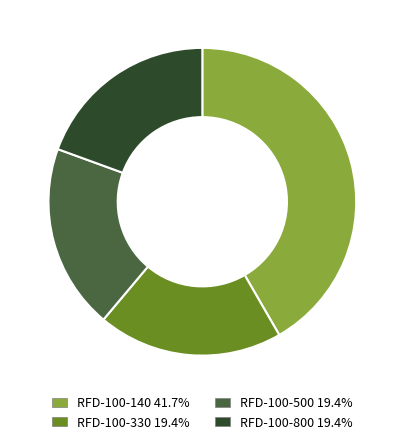

Approximately how many times larger is the value at RFD-100-330 19.4% compared to RFD-100-500 19.4%?

1.0